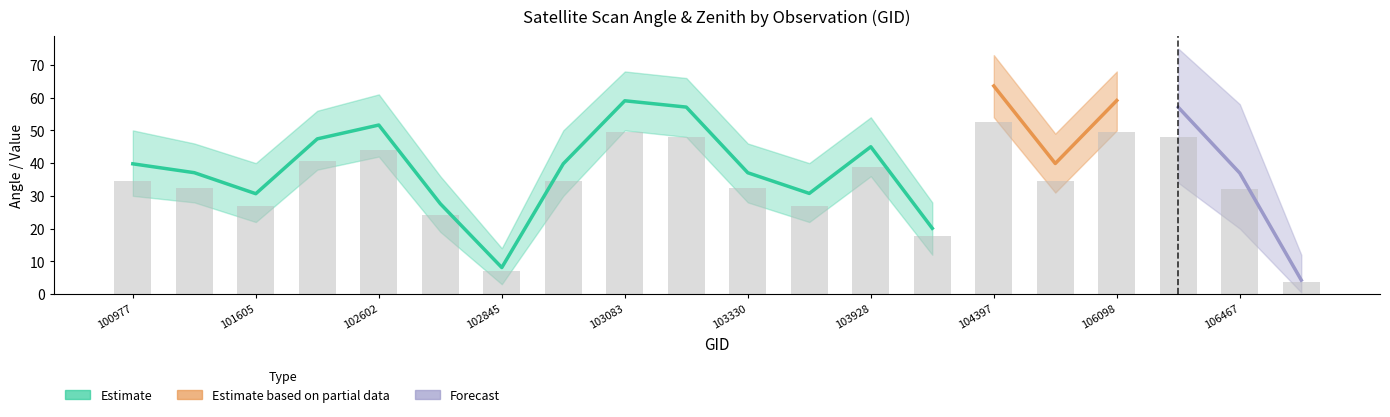

How many groups of bars are there?

20